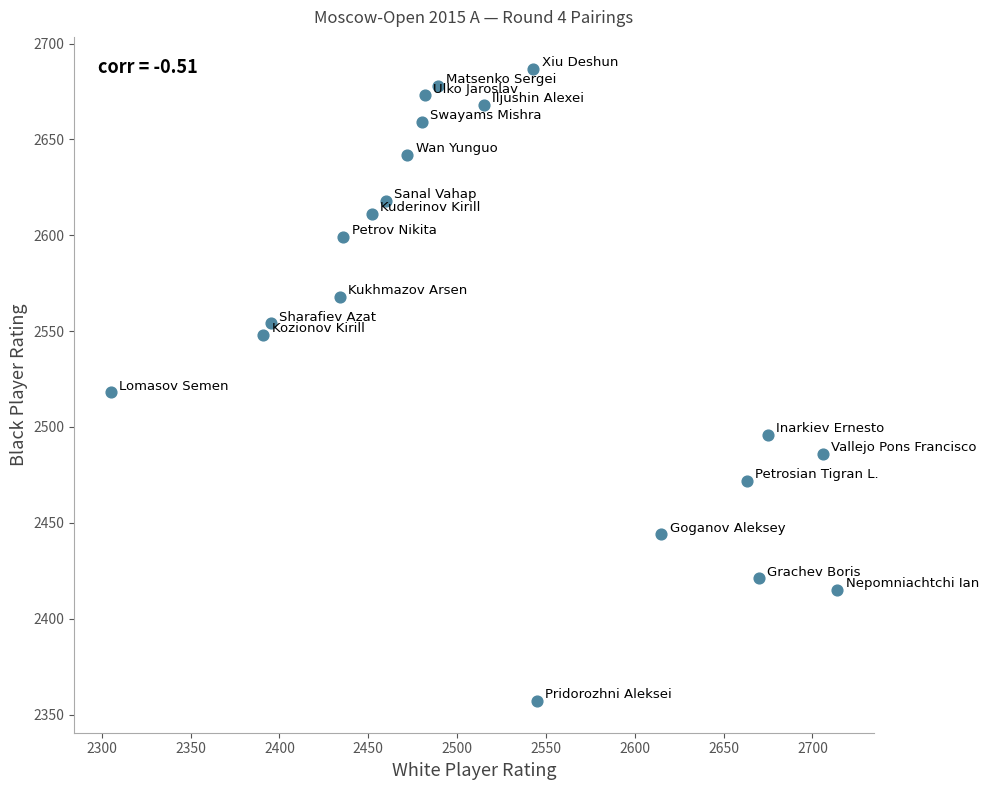

What is the range of X values (max minus min)?

409